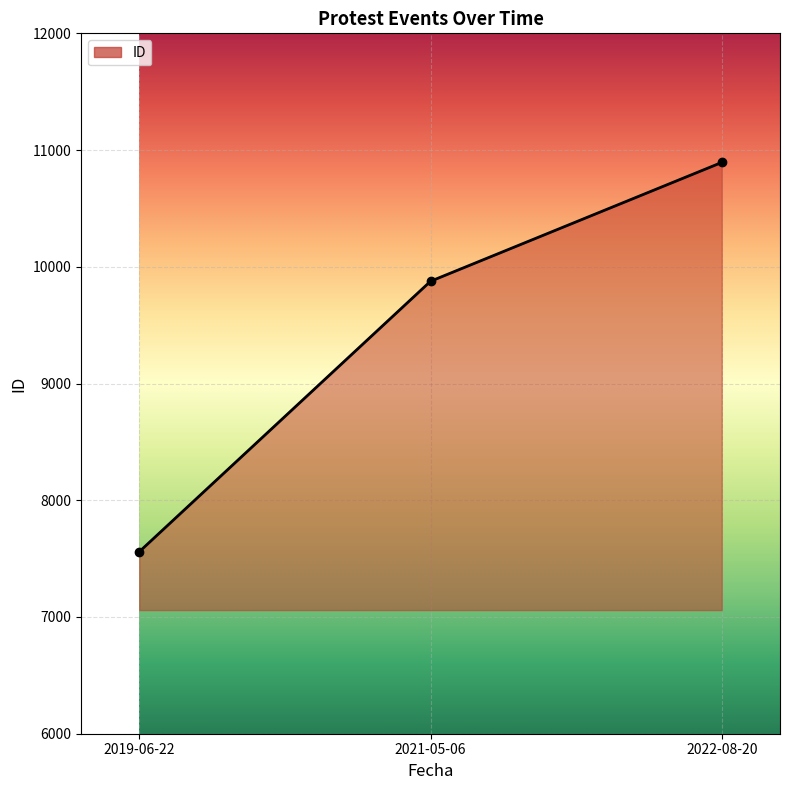

Which category has the highest value across all series?

2022-08-20